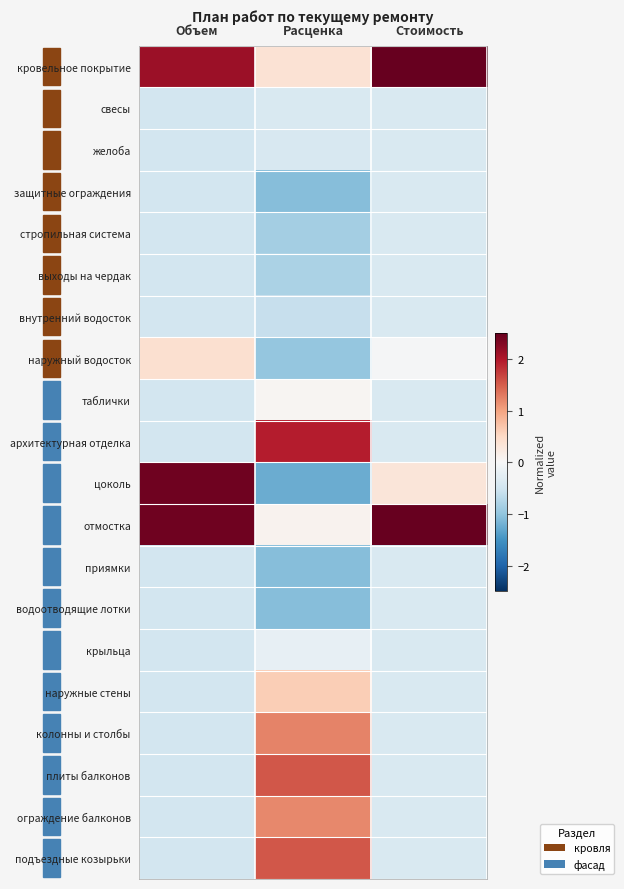

Reading right to left, what are all the values shown in this chart?

кровельное покрытие: Стоимость=3.0	Расценка=0.4	Объем=2.1
свесы: Стоимость=-0.4	Расценка=-0.4	Объем=-0.5
желоба: Стоимость=-0.4	Расценка=-0.4	Объем=-0.5
защитные ограждения: Стоимость=-0.4	Расценка=-1.1	Объем=-0.5
стропильная система: Стоимость=-0.4	Расценка=-0.8	Объем=-0.5
выходы на чердак: Стоимость=-0.4	Расценка=-0.8	Объем=-0.5
внутренний водосток: Стоимость=-0.4	Расценка=-0.6	Объем=-0.5
наружный водосток: Стоимость=-0.0	Расценка=-1.0	Объем=0.4
таблички: Стоимость=-0.4	Расценка=0.1	Объем=-0.5
архитектурная отделка: Стоимость=-0.4	Расценка=2.0	Объем=-0.5
цоколь: Стоимость=0.3	Расценка=-1.2	Объем=2.4
отмостка: Стоимость=2.9	Расценка=0.1	Объем=2.4
приямки: Стоимость=-0.4	Расценка=-1.1	Объем=-0.5
водоотводящие лотки: Стоимость=-0.4	Расценка=-1.1	Объем=-0.5
крыльца: Стоимость=-0.4	Расценка=-0.2	Объем=-0.5
наружные стены: Стоимость=-0.4	Расценка=0.6	Объем=-0.5
колонны и столбы: Стоимость=-0.4	Расценка=1.2	Объем=-0.5
плиты балконов: Стоимость=-0.4	Расценка=1.5	Объем=-0.5
ограждение балконов: Стоимость=-0.4	Расценка=1.2	Объем=-0.5
подъездные козырьки: Стоимость=-0.4	Расценка=1.5	Объем=-0.5